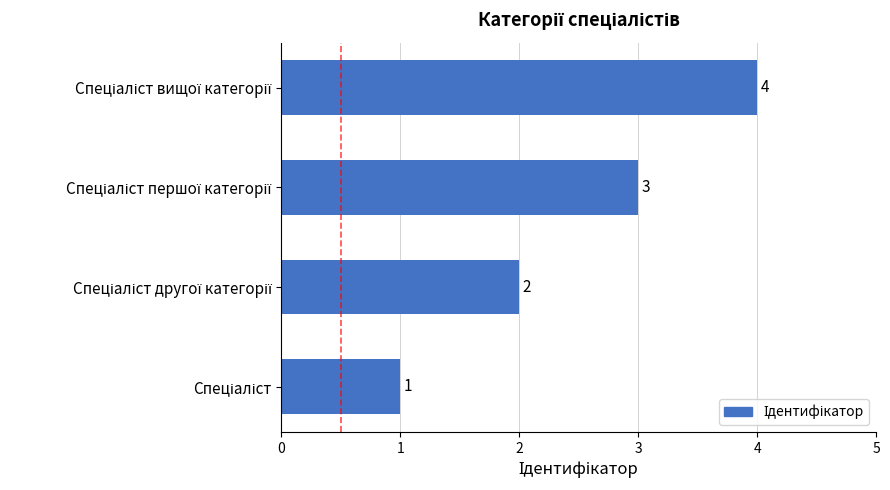

What is the difference between the maximum and minimum values?

3